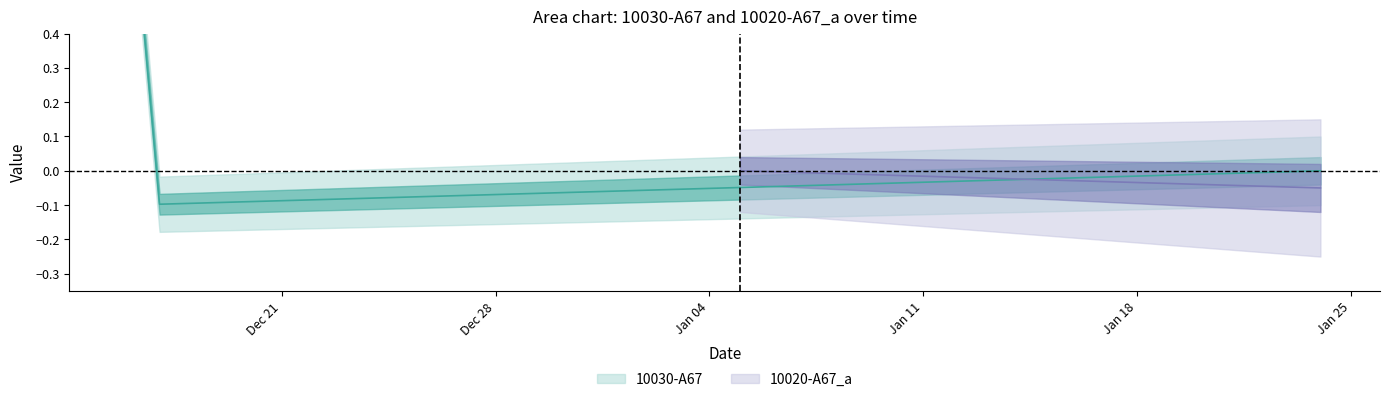

Rank the categories by value from highest to lowest.

2020-12-16, 2021-01-24, 2021-01-23, 2021-01-22, 2021-01-21, 2021-01-20, 2021-01-19, 2021-01-18, 2021-01-17, 2021-01-16, 2021-01-15, 2021-01-14, 2021-01-13, 2021-01-12, 2021-01-11, 2021-01-10, 2021-01-09, 2021-01-08, 2021-01-07, 2021-01-06, 2021-01-05, 2021-01-04, 2021-01-03, 2021-01-02, 2021-01-01, 2020-12-31, 2020-12-30, 2020-12-29, 2020-12-28, 2020-12-27, 2020-12-26, 2020-12-25, 2020-12-24, 2020-12-23, 2020-12-22, 2020-12-21, 2020-12-20, 2020-12-19, 2020-12-18, 2020-12-17